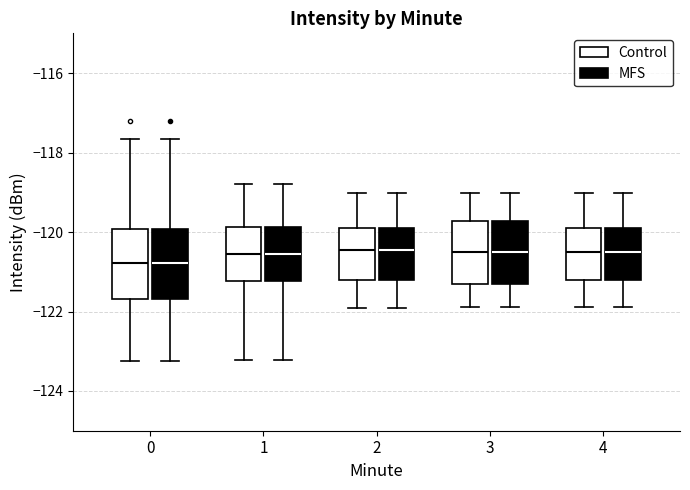

Where does the lower whisker of the box for 2 (Control) end on the y-axis? The values are not printed on the chart, so give them approximately, as read against the axis.

-122.0